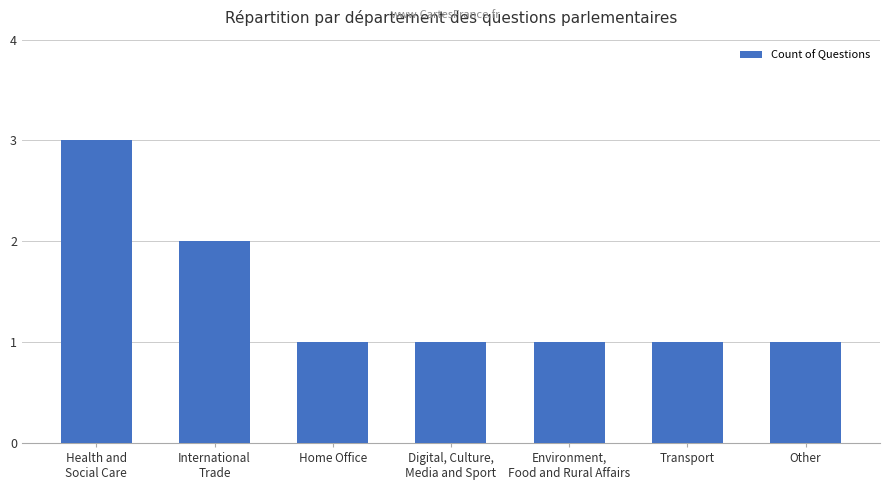

What is the sum of all values?

10